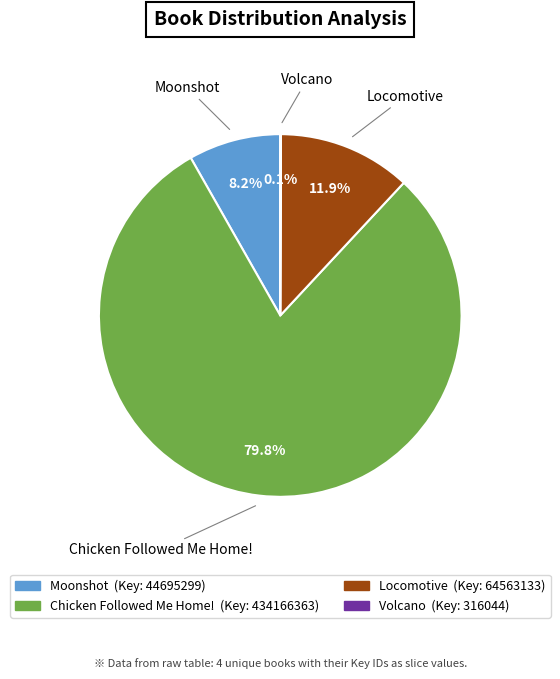

To the nearest percent, what portion does Chicken Followed Me Home! represent?

80%